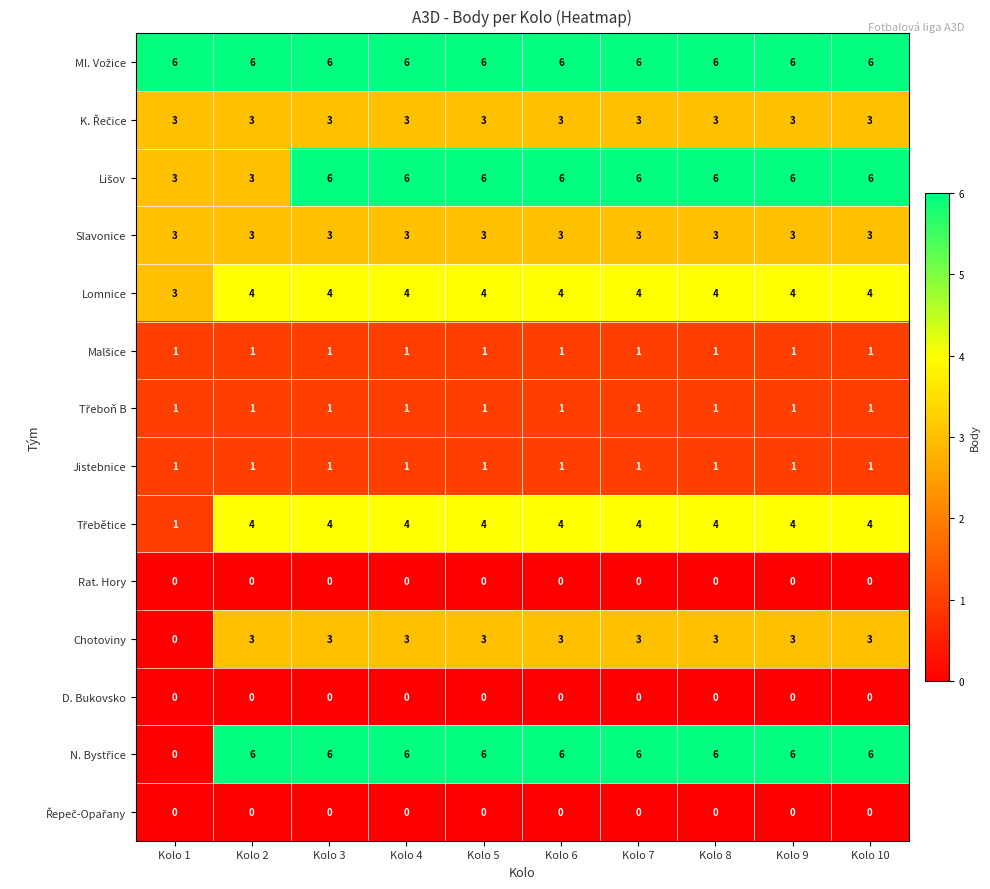

The value of Jistebnice at Kolo 9 is 1. True or false?

True